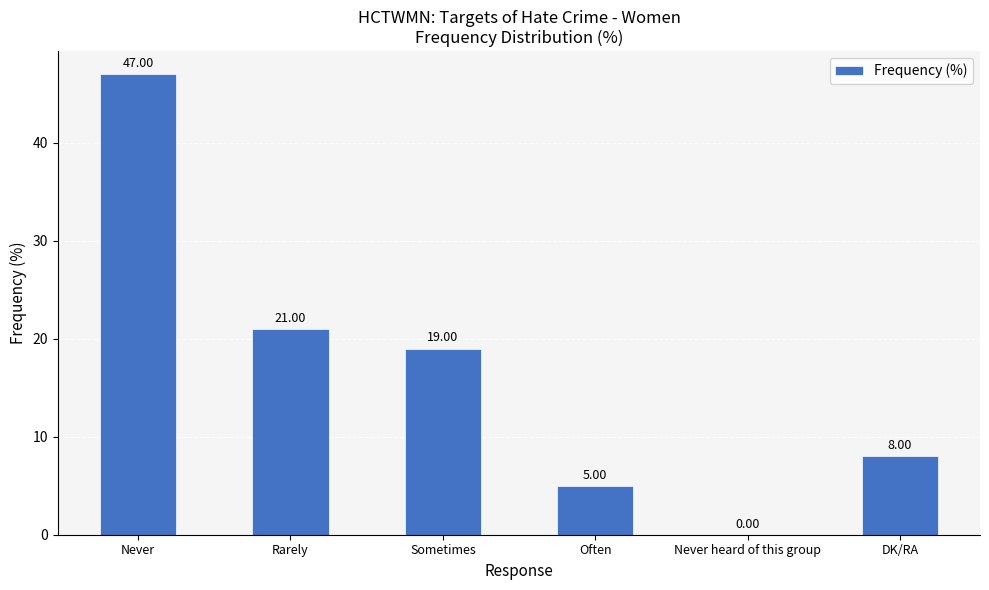

At which category does the chart reach its peak across all series?

Never